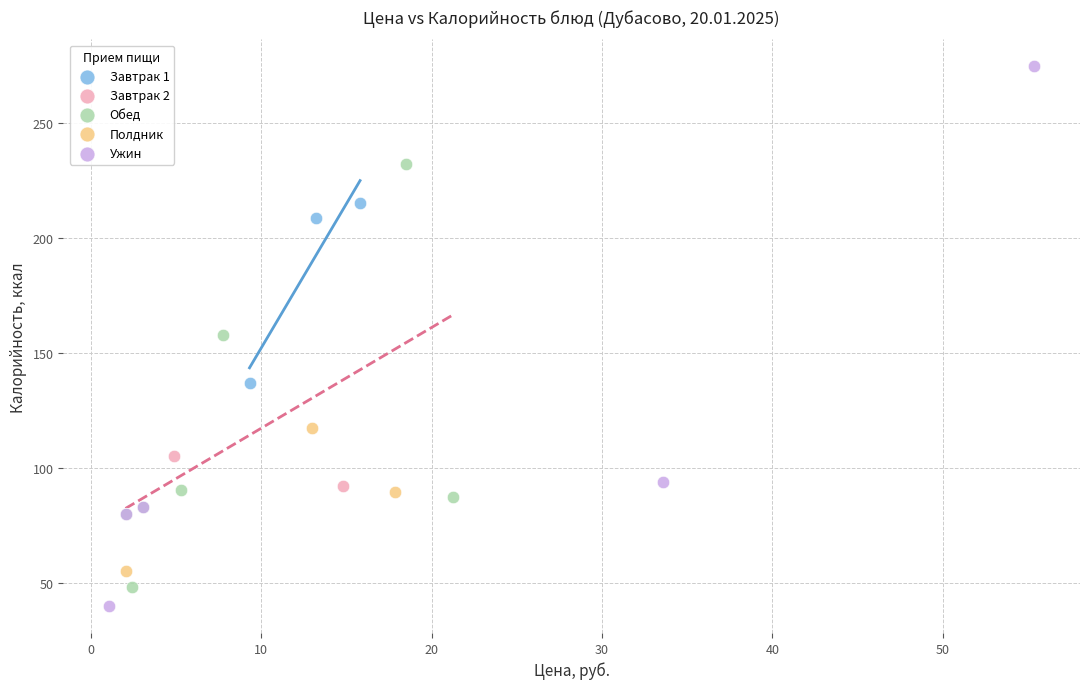

What are all the series names shown in the legend?

Завтрак 1, Завтрак 2, Обед, Полдник, Ужин